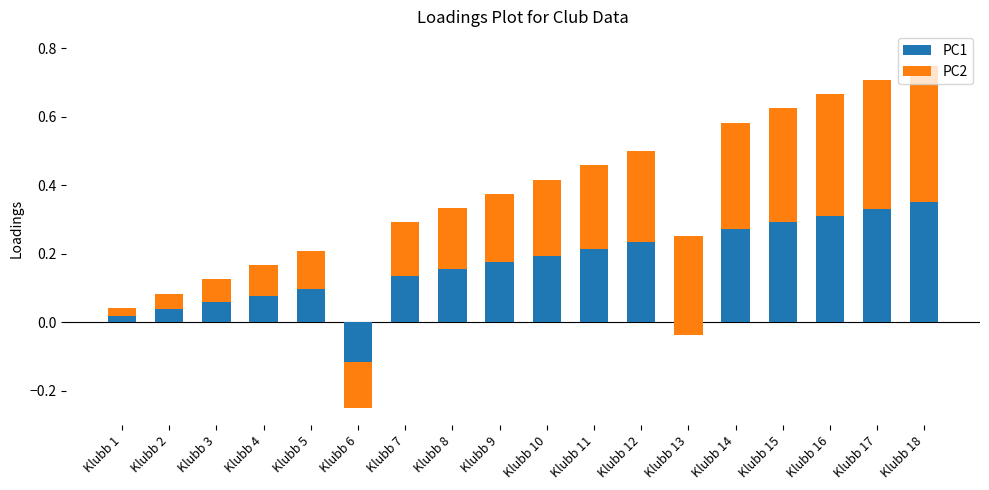

The value of PC2 at Klubb 1 is 0.0. True or false?

False